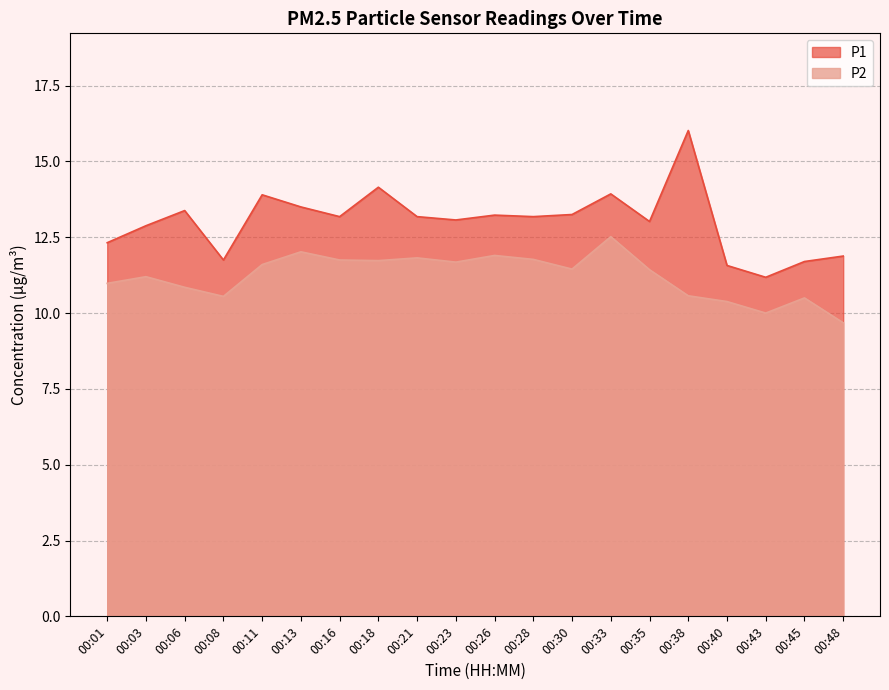

At which label is P1 closest to 13?

00:35